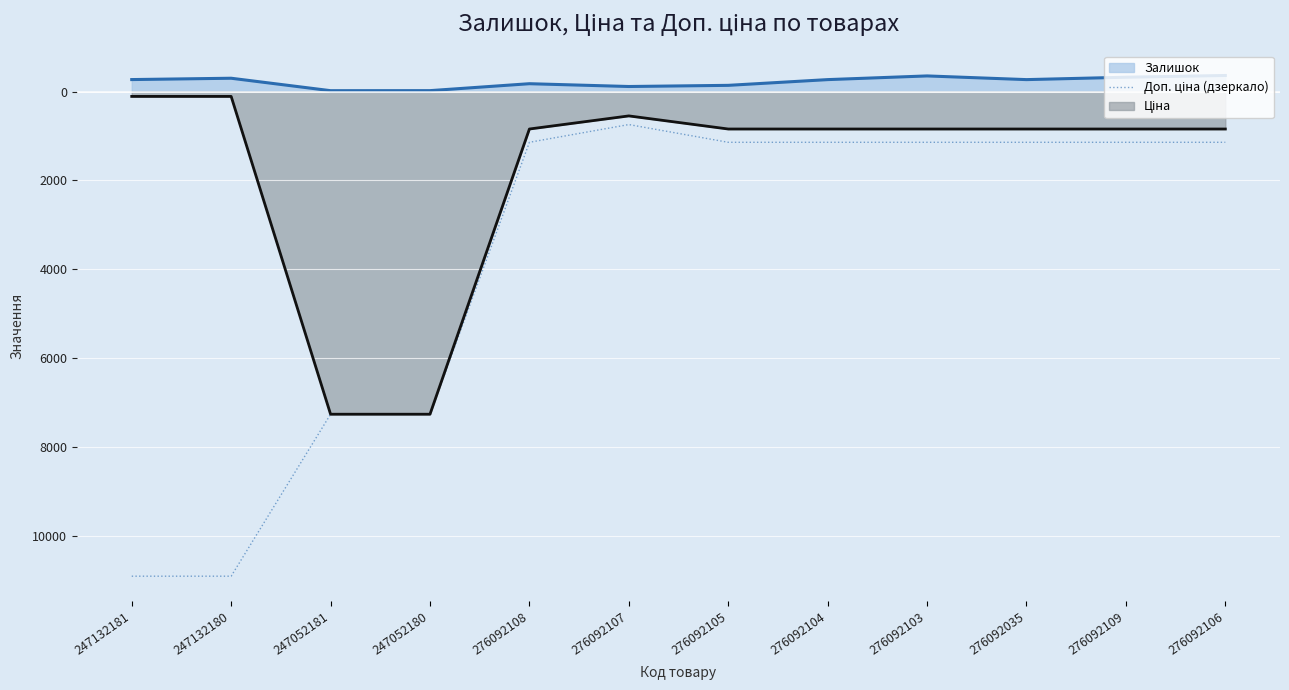

How many categories are shown in the chart?

12